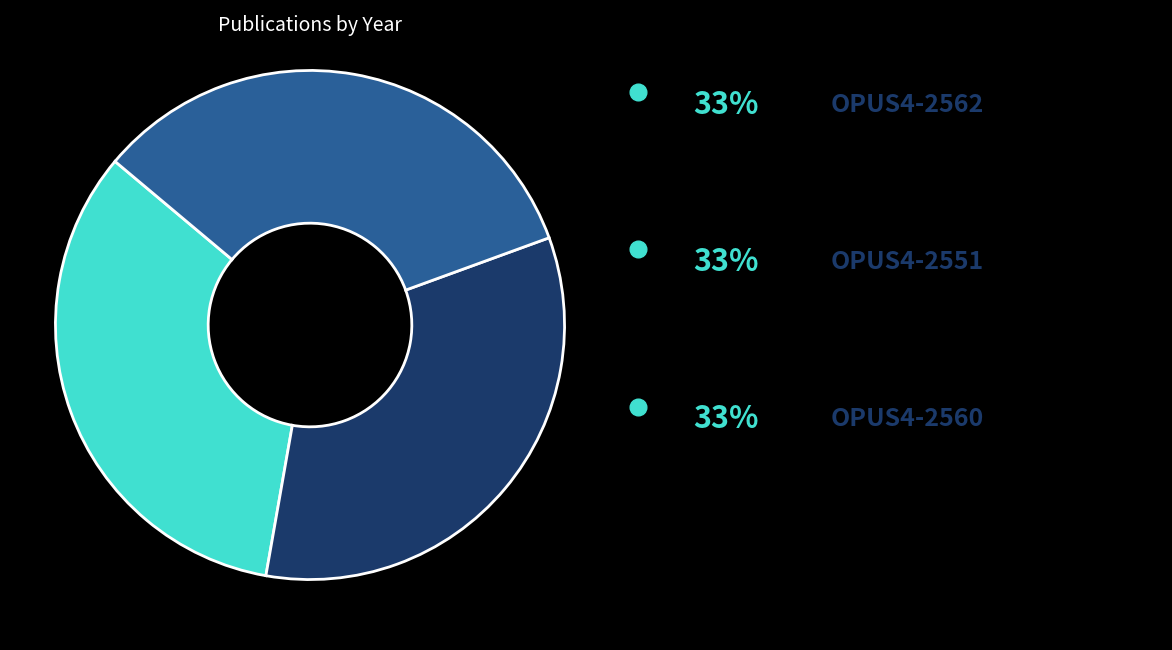

How many segments does this pie chart have?

3